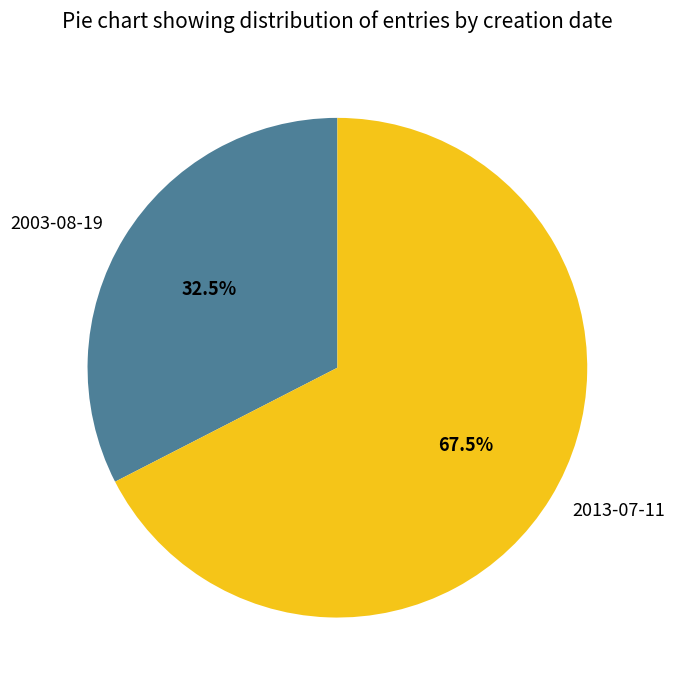

Does any single category account for the majority?

Yes